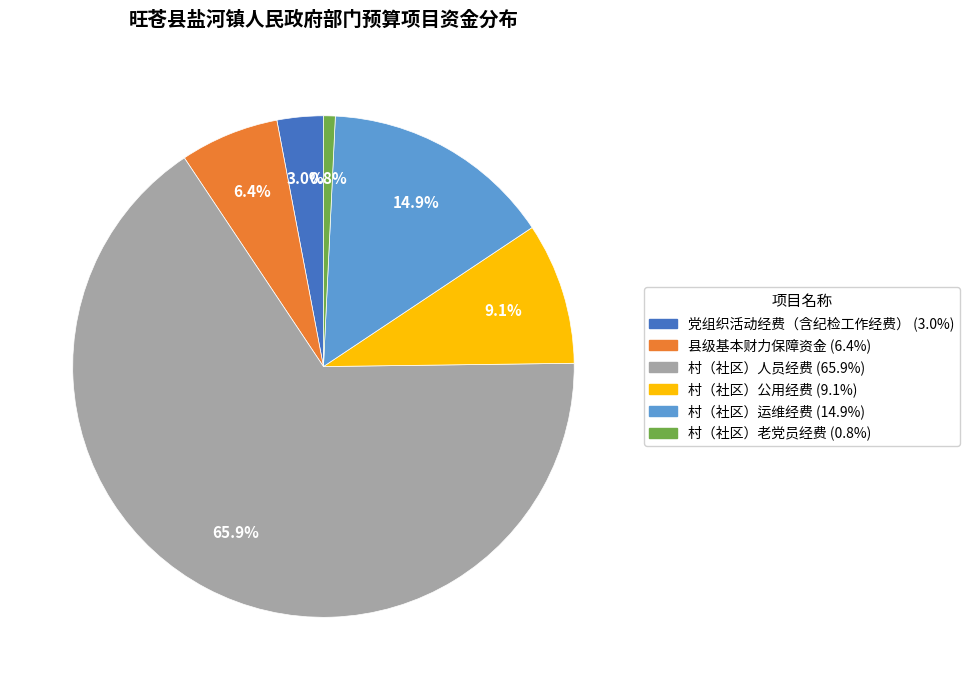

How many segments does this pie chart have?

6